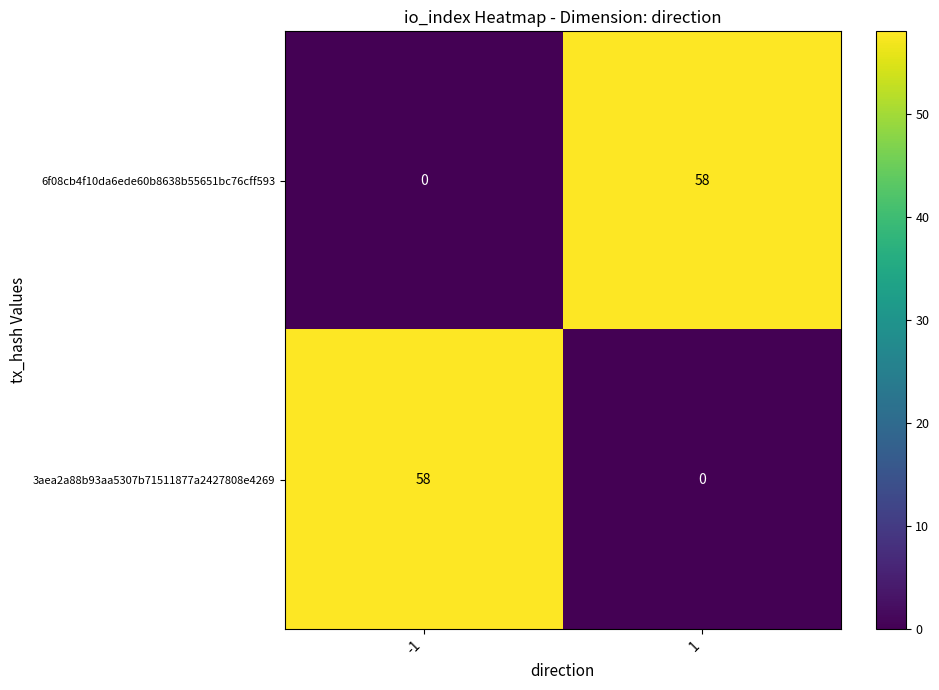

True or false: 6f08cb4f10da6ede60b8638b55651bc76cff593 has a value of -23 at -1.

False